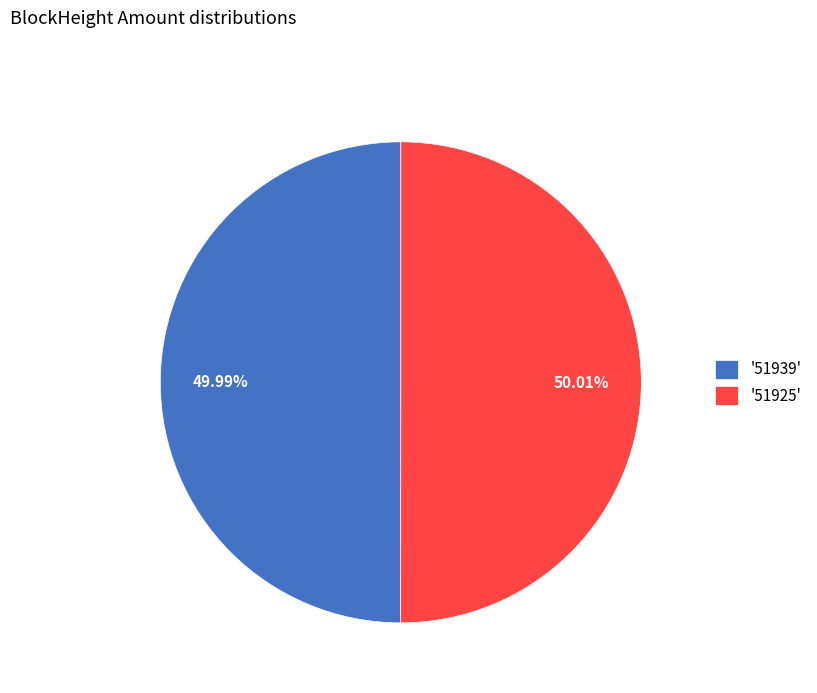

Is the sum of '51939' and '51925' greater than half?

Yes